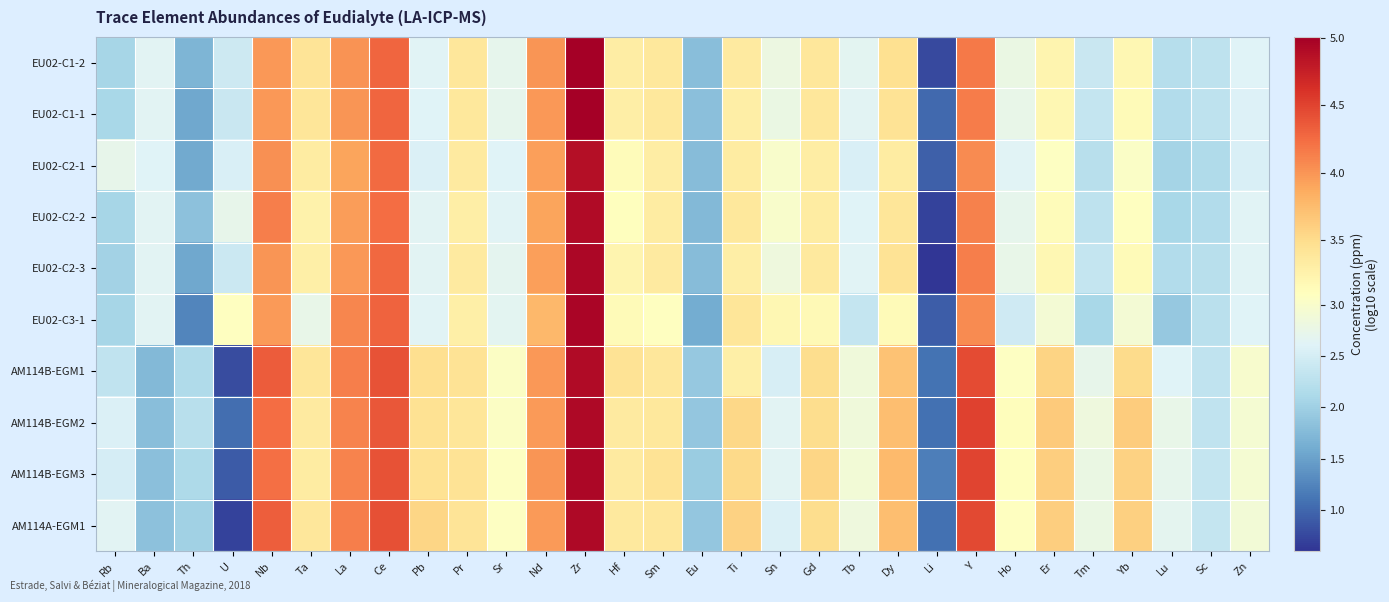

How many data points does each series have?

30